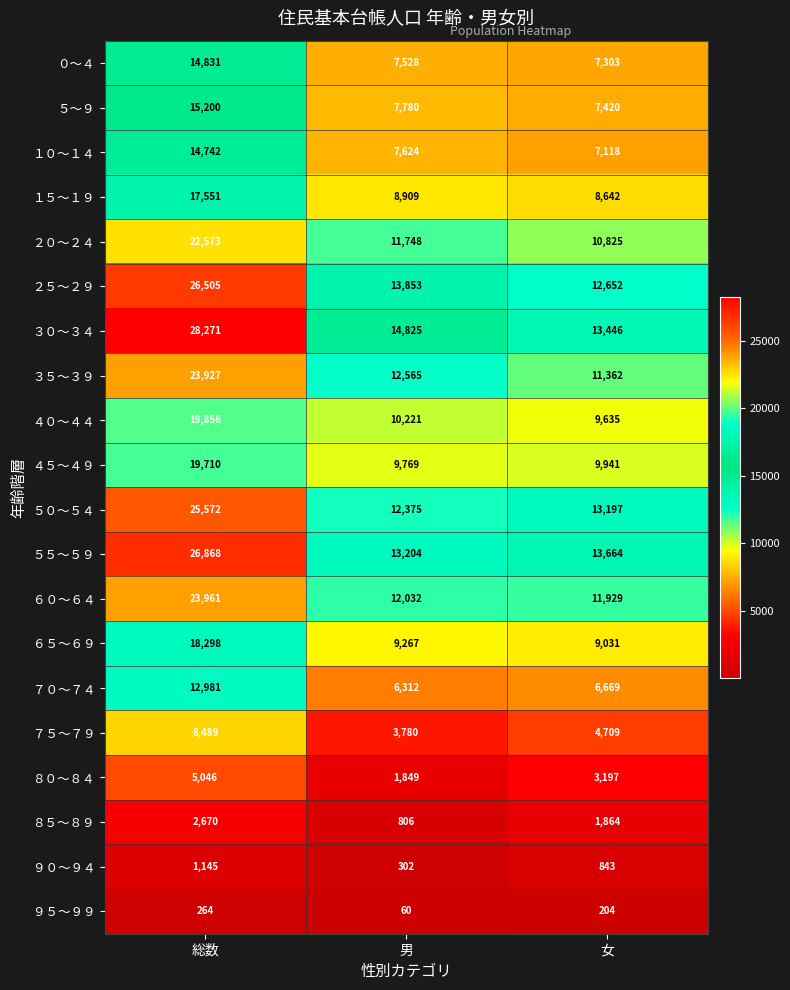

At which label does ４０～４４ first exceed 10221?

総数